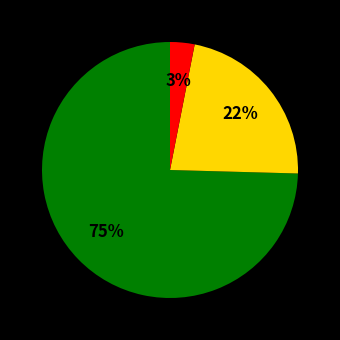

To the nearest percent, what is the average slice percentage?

33%